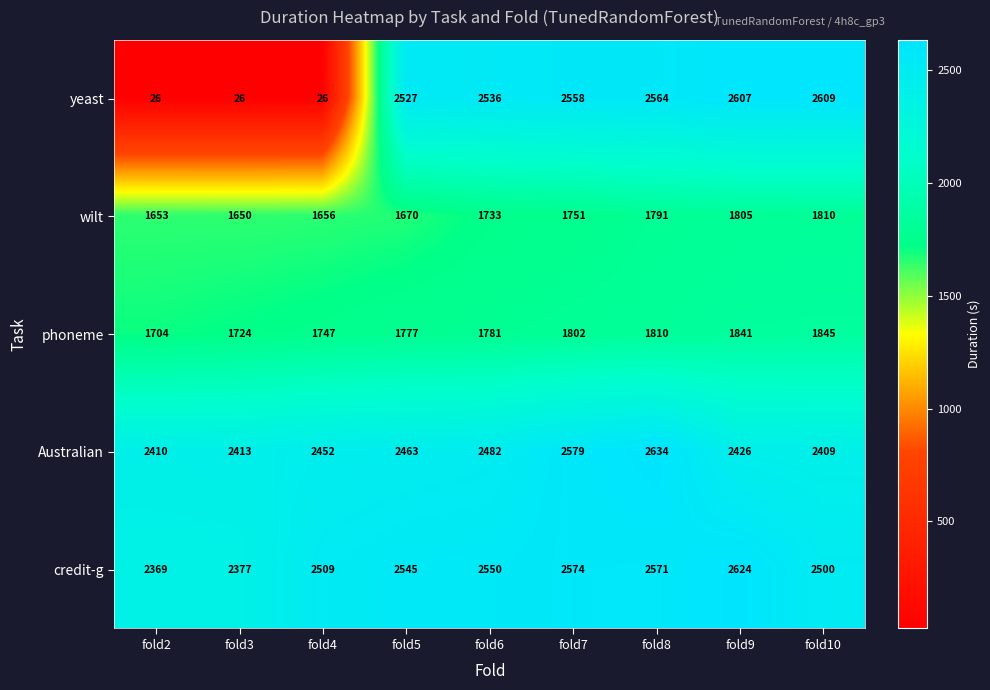

What is the greatest value displayed?

2634